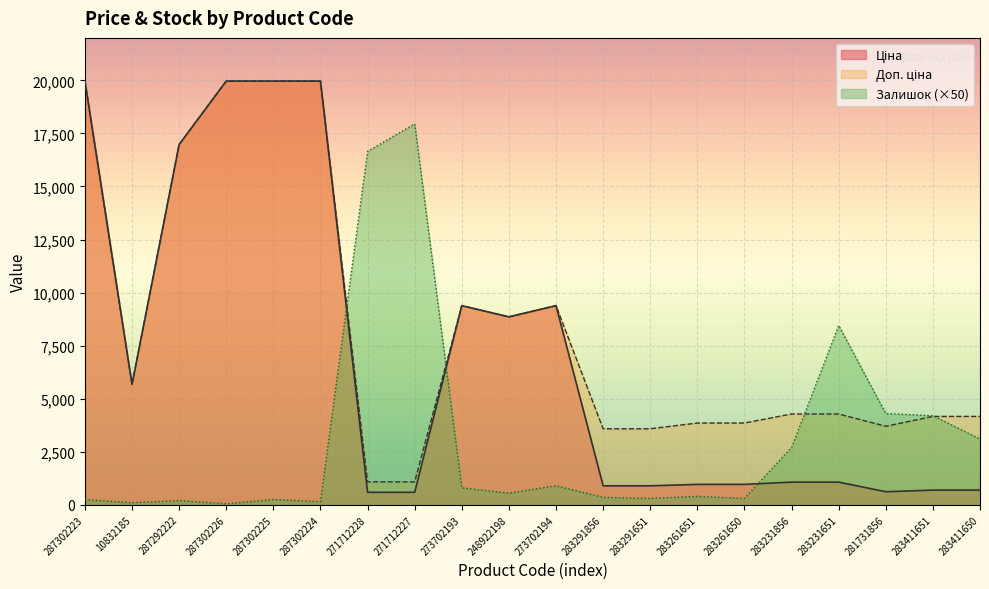

Where does the Доп. ціна series first go above 4279?

287302223